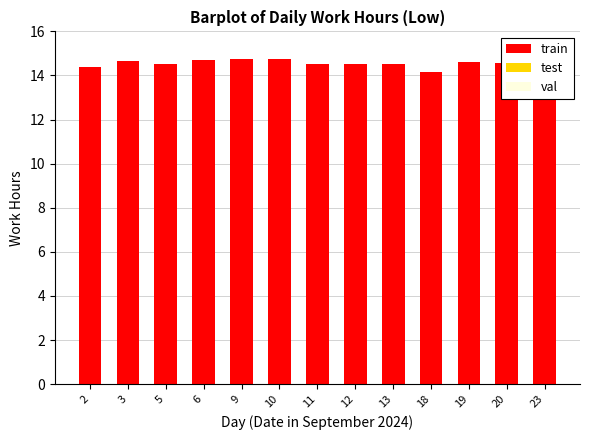

What is the maximum value shown in the chart?

14.8